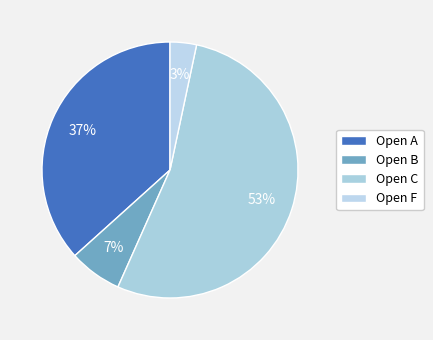

Rank the categories by value from highest to lowest.

Open C, Open A, Open B, Open F